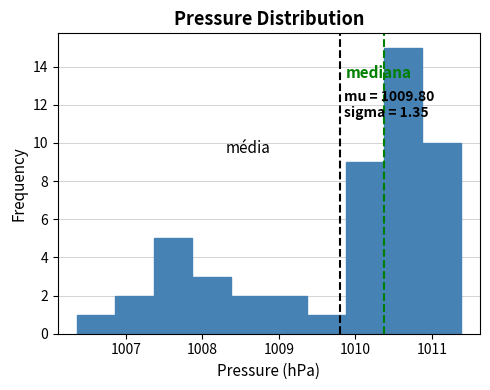

Over which range of the x-axis is the bar tallest?

1010.4 to 1010.9